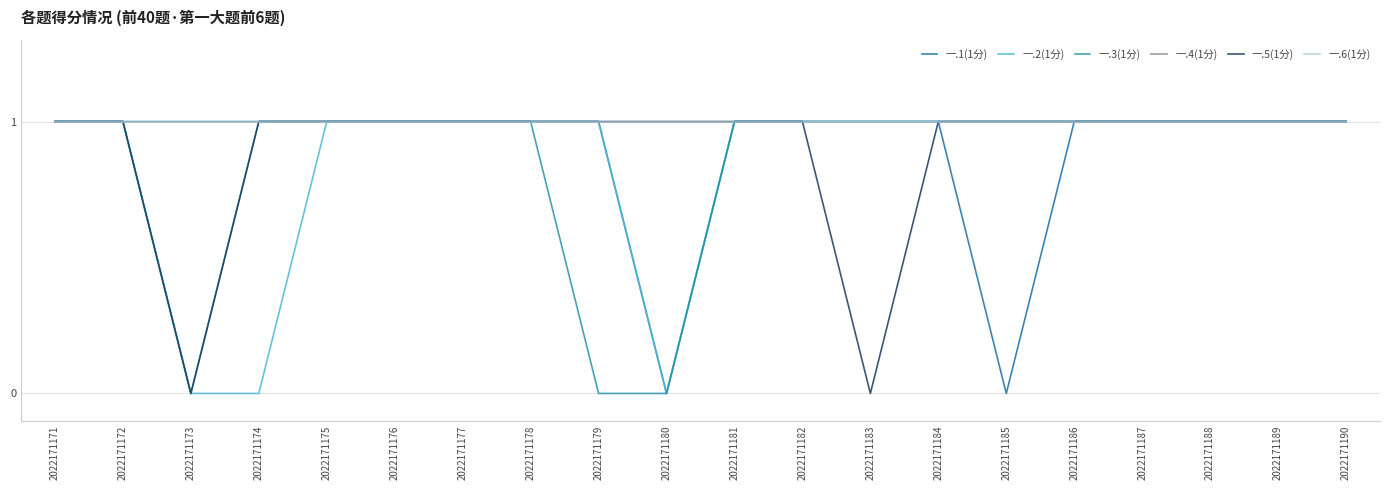

How many 一.5(1分) values are between 1 and 2?

18